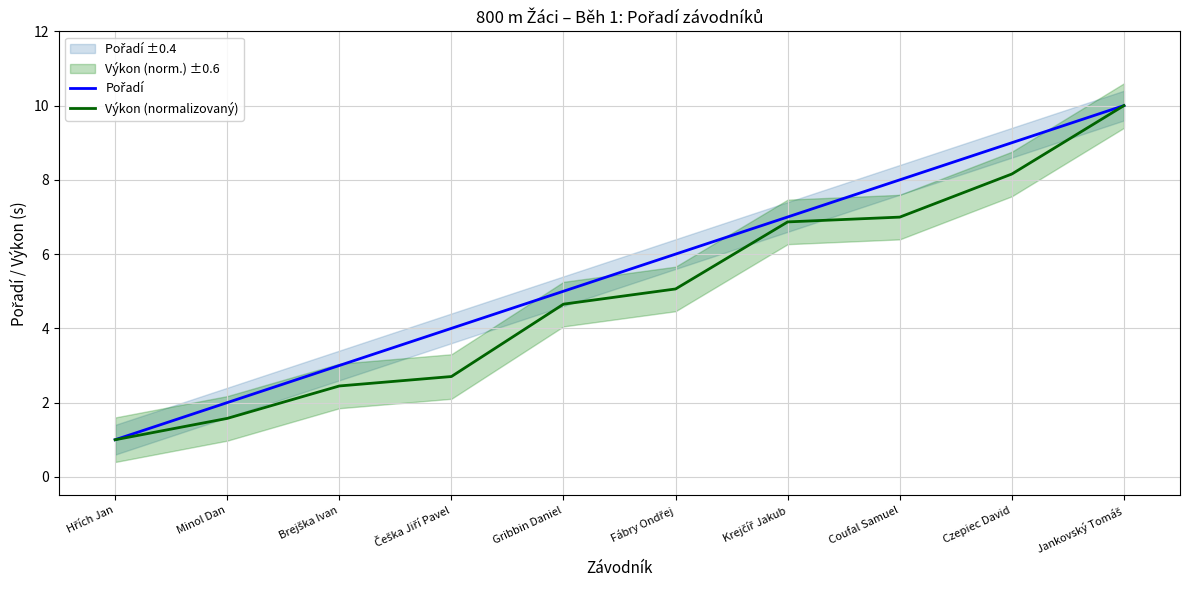

What is the greatest value displayed?

10.0